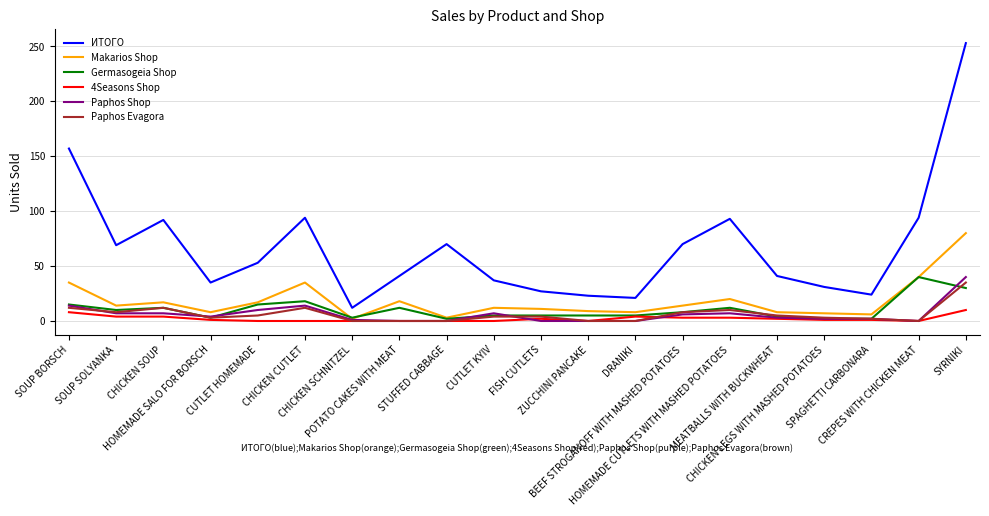

What is the maximum value shown in the chart?

253